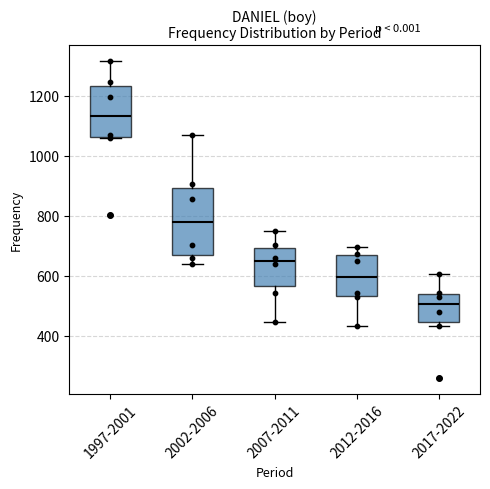

Which box is the tallest, from its lower edge to its upper edge?

2002-2006